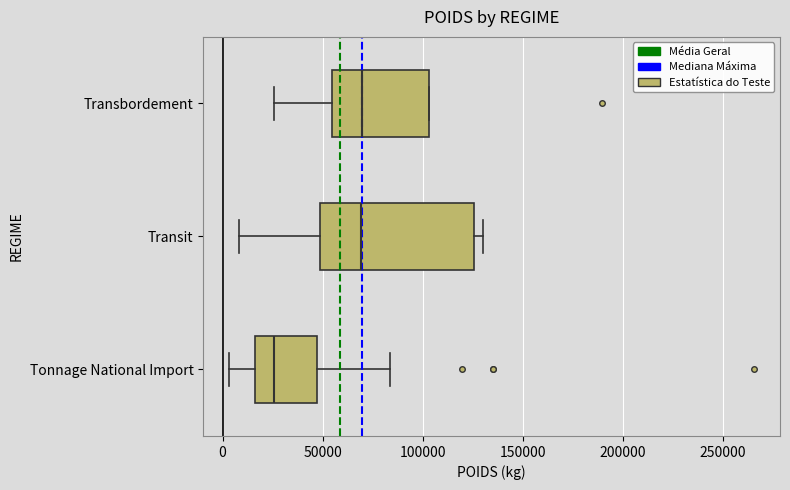

Reading bottom to top, read every box against the x-axis: the position of its median line, the range the box covers, and the ends of its whiskers. The values are not printed on the chart, so give them approximately, as read against the axis.

Tonnage National Import: median 25000, box 15000 to 45000, whiskers 5000 to 85000
Transit: median 70000, box 50000 to 125000, whiskers 10000 to 130000
Transbordement: median 70000, box 55000 to 105000, whiskers 25000 to 105000